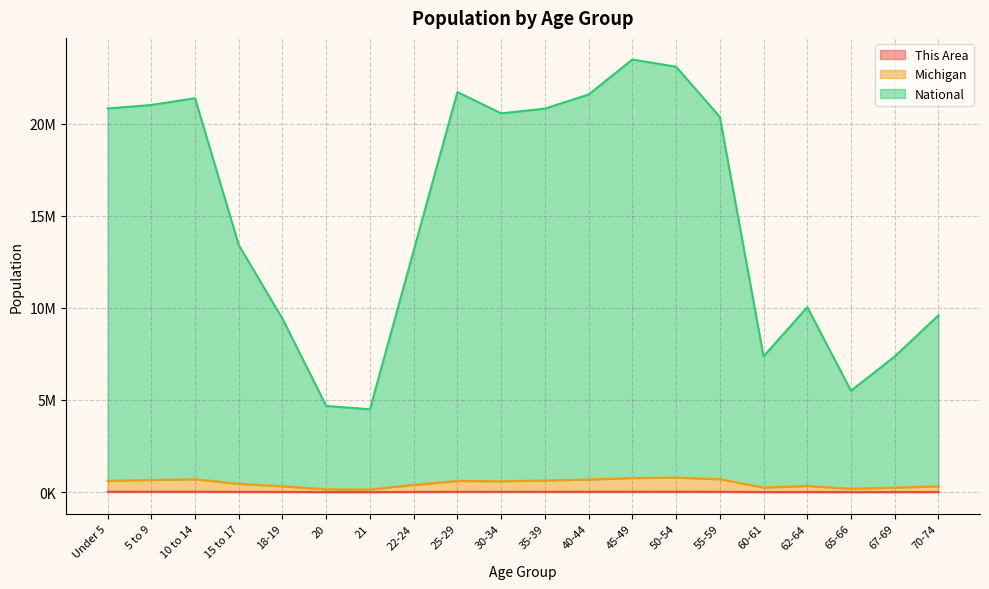

The value of National (line) at 50-54 is 8926732. True or false?

False